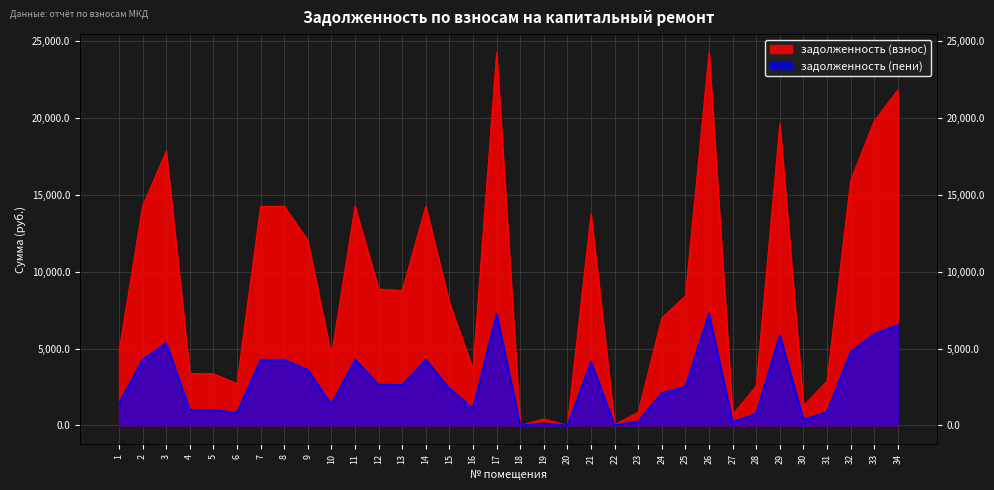

The задолженность (взнос) series shows 695.1 at 27. True or false?

True